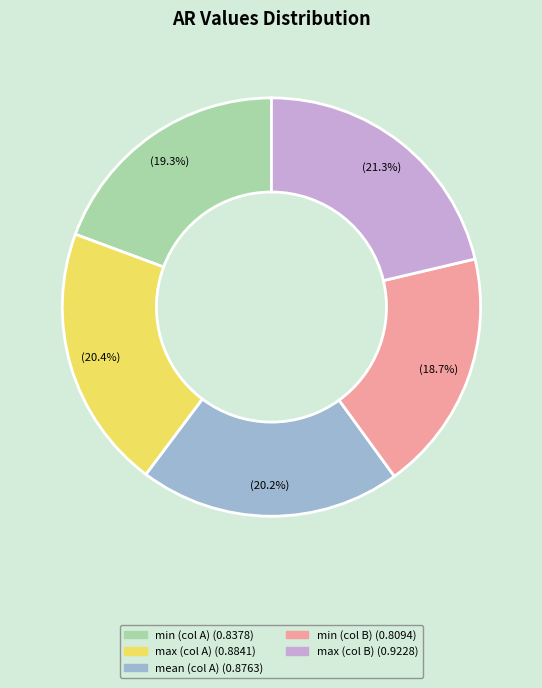

To the nearest percent, what is the average slice percentage?

20%